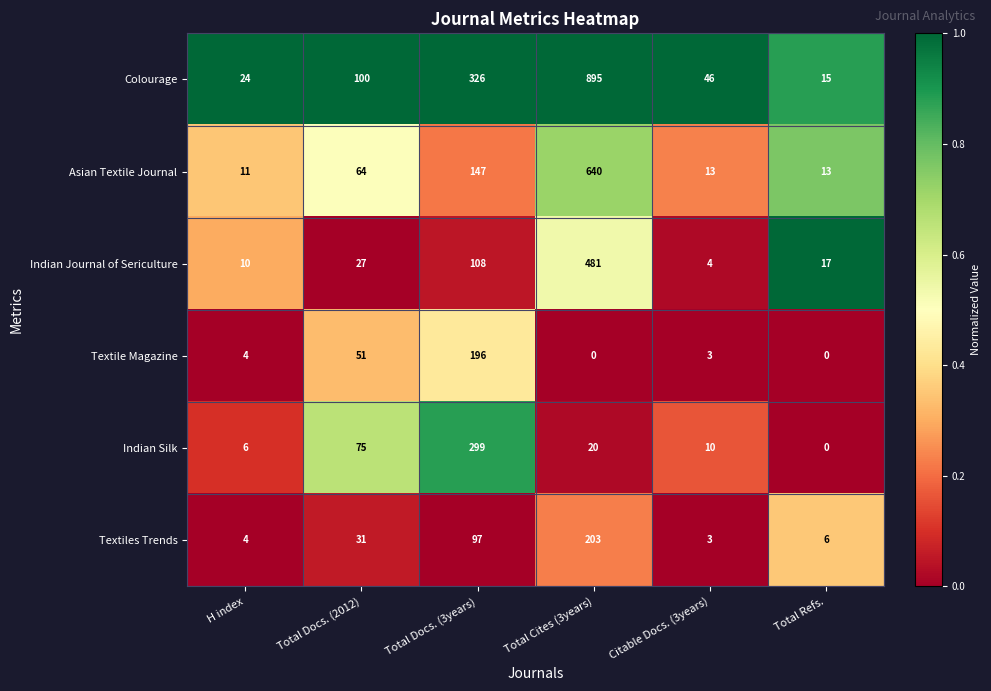

What is the approximate value of Textile Magazine at Total Docs. (2012)?

51